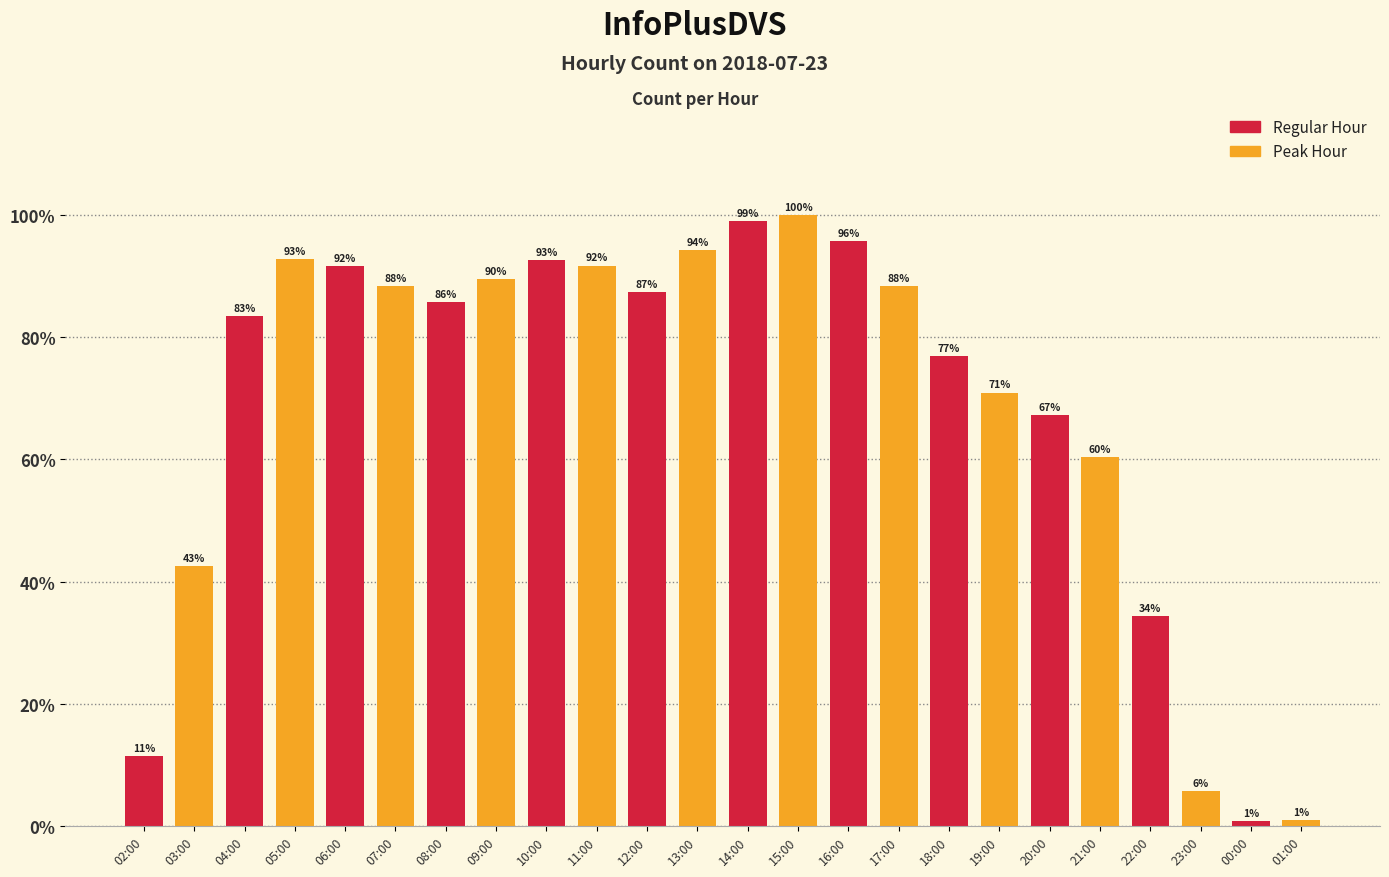

What position from the right is 07:00?

19